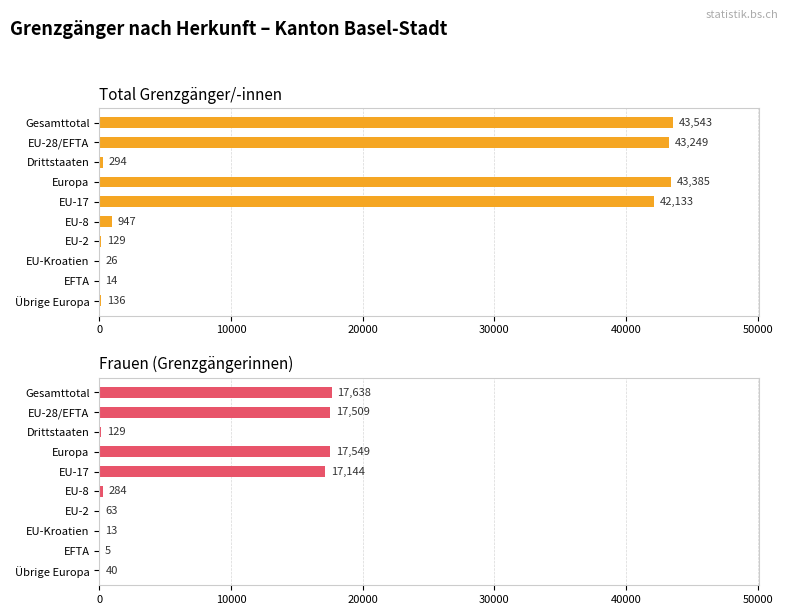

Which series has the largest range (max minus min)?

Total Grenzgänger/-innen